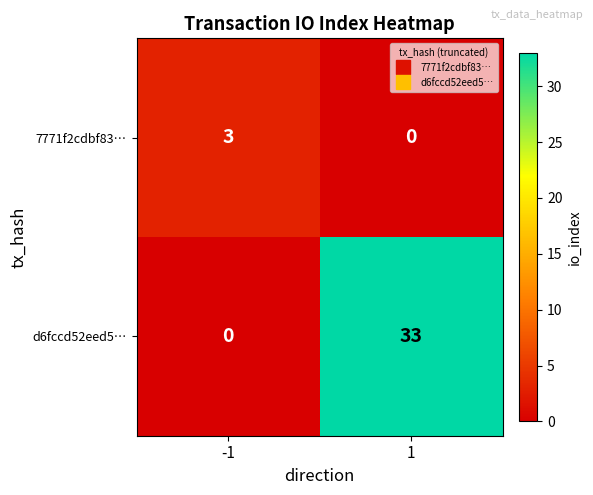

What is the difference between the highest and lowest values at -1?

3